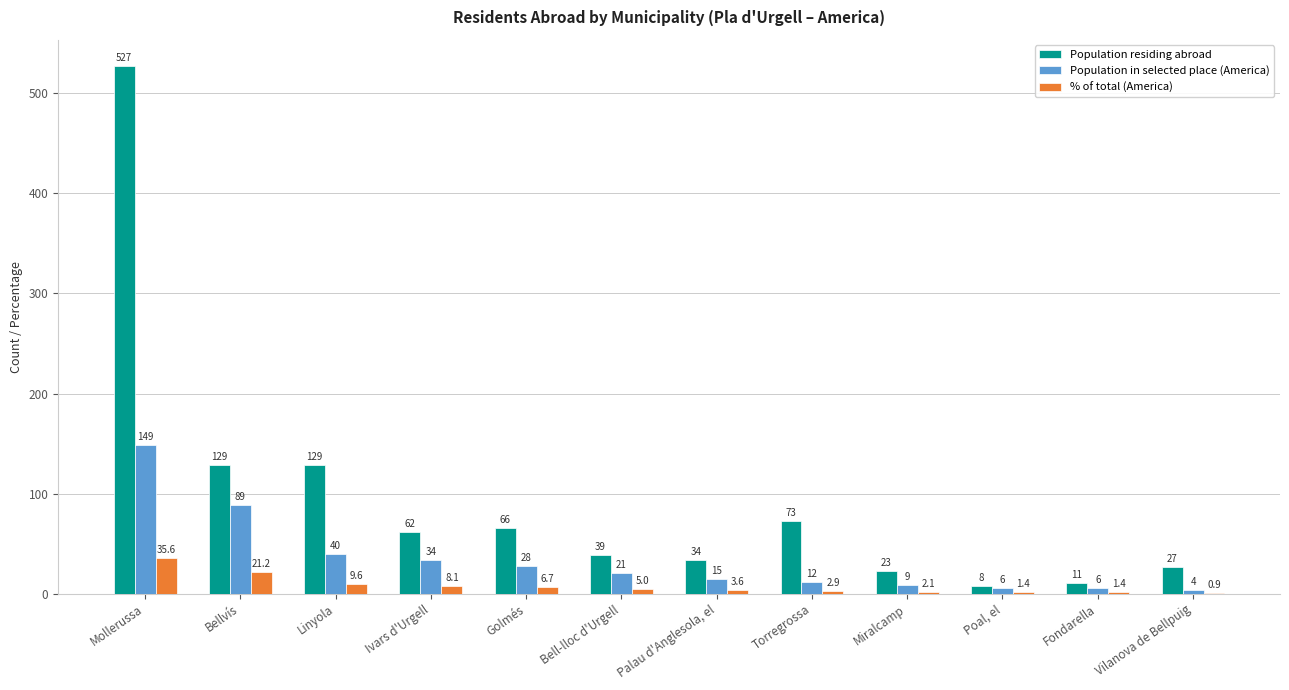

What is the greatest value displayed?

527.0